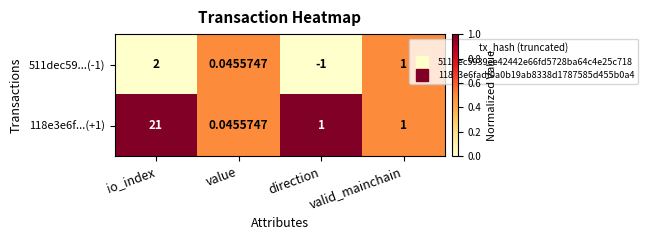

List the labels in order of 511dec59...(-1) value, smallest first.

direction, value, valid_mainchain, io_index